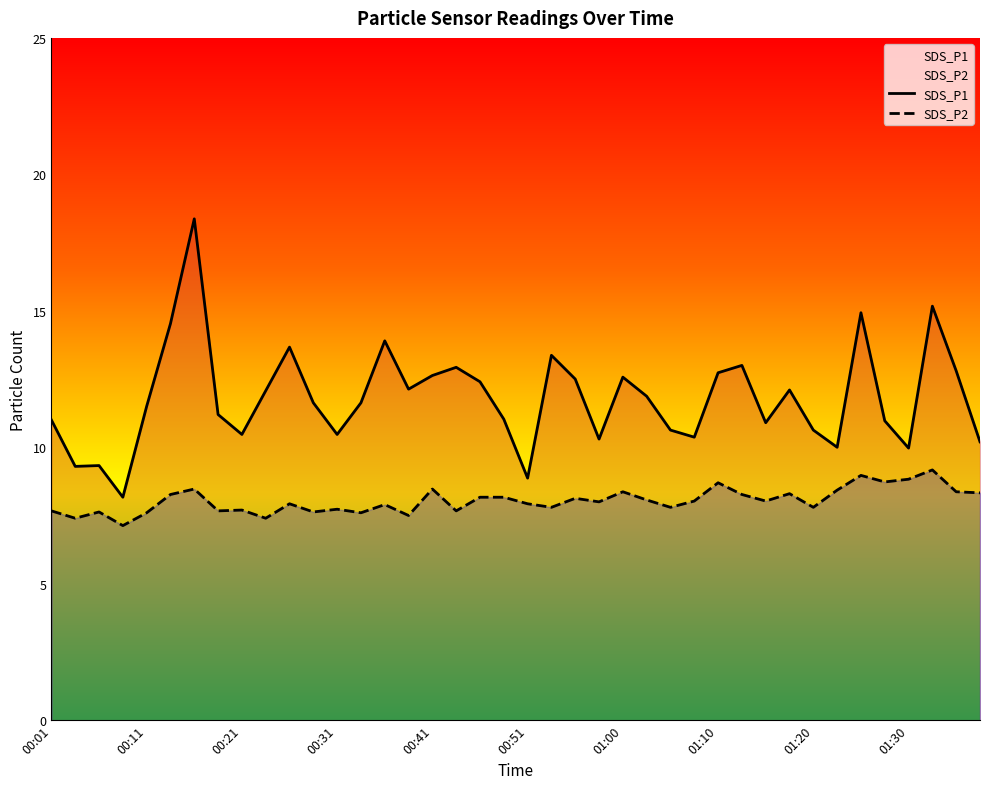

Rank the series by their average value, from highest to lowest.

SDS_P1, SDS_P2